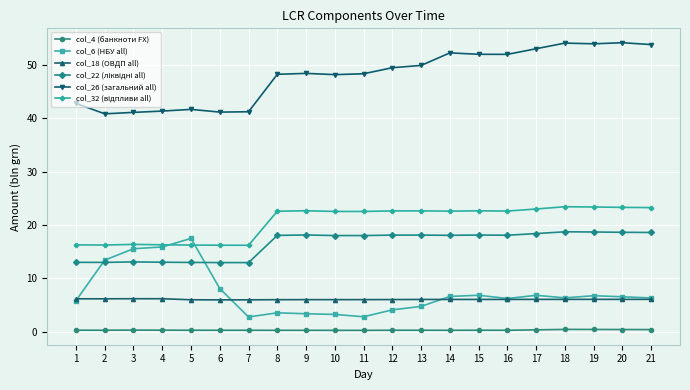

What is the maximum value shown in the chart?

54.1